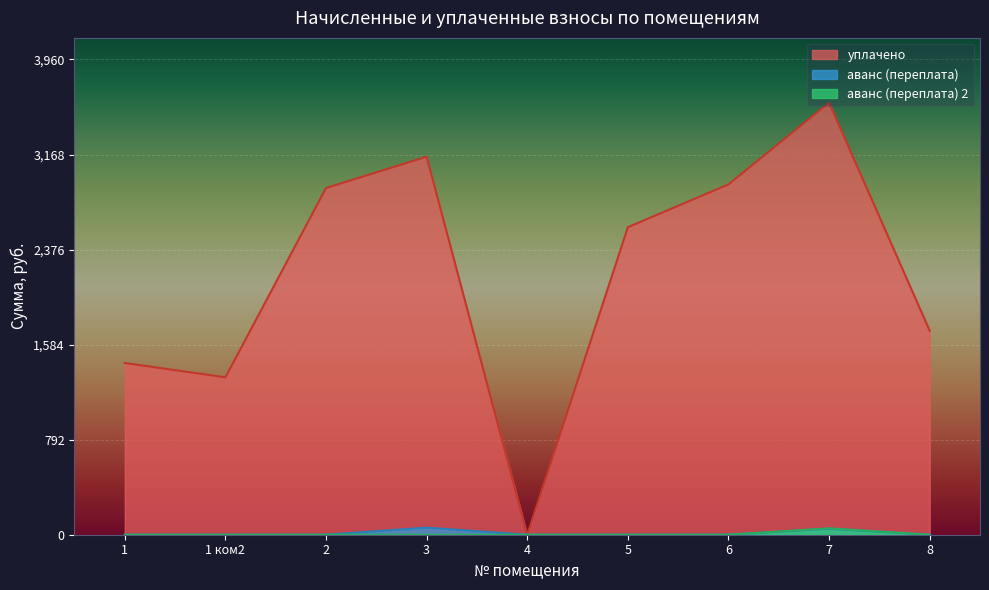

At which category is the sum across all series the highest?

7